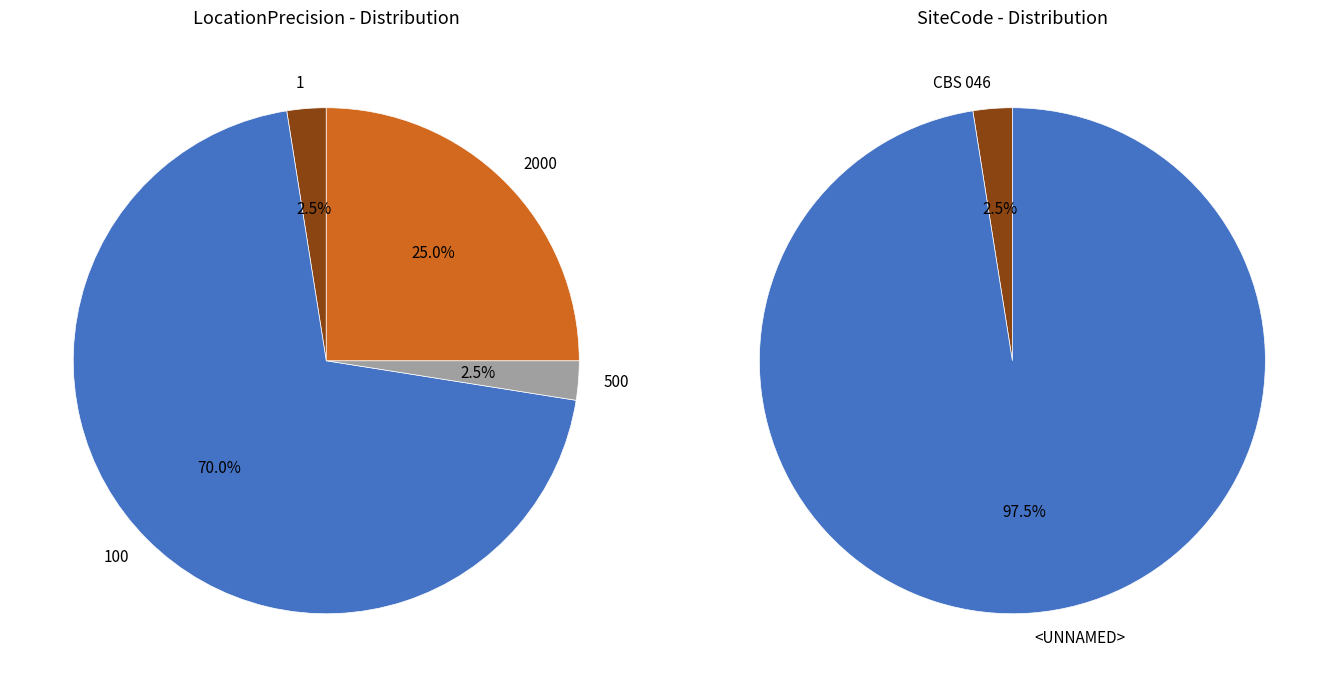

What is the ratio of the value at <UNNAMED> to the value at <UNNAMED>?

1.0